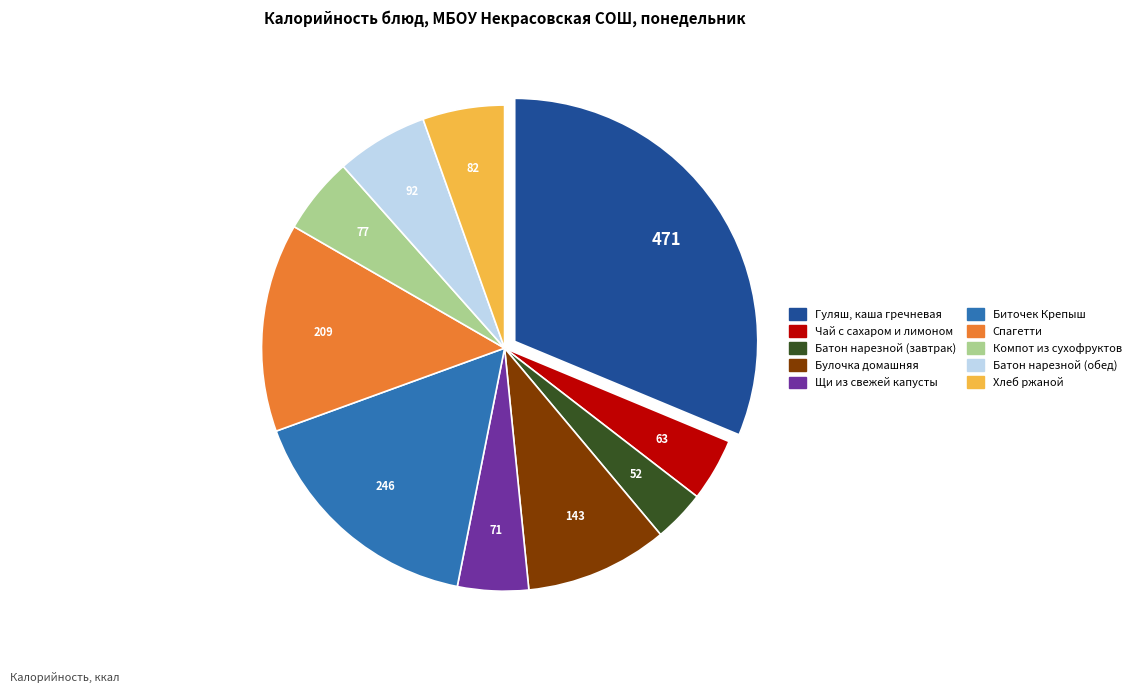

Combined, do Чай с сахаром и лимоном and Спагетти account for over 50%?

No